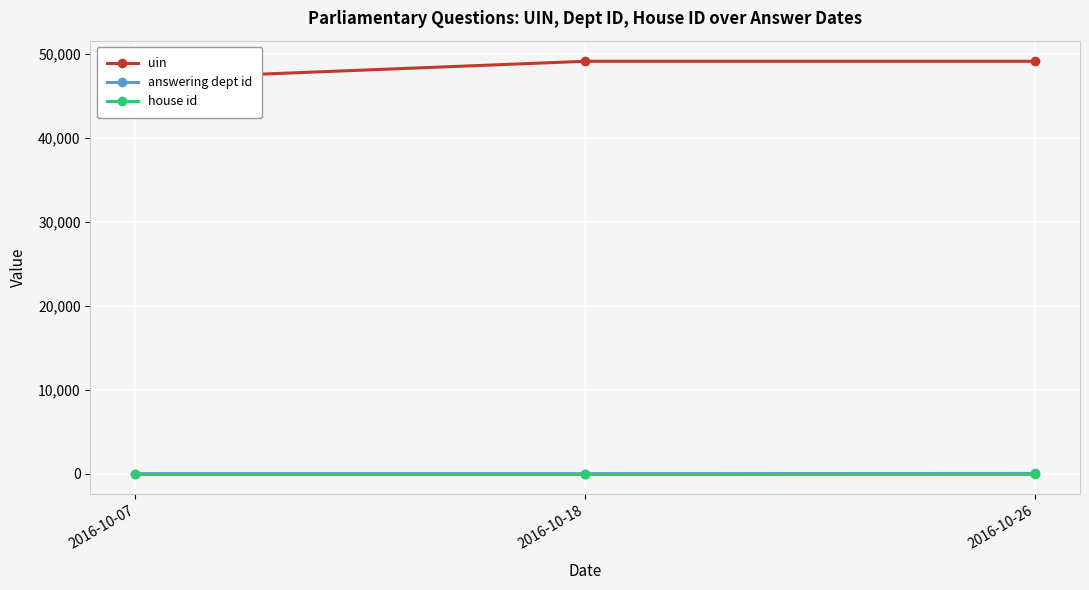

What is the spread (max minus min) of values at 2016-10-18?

49141